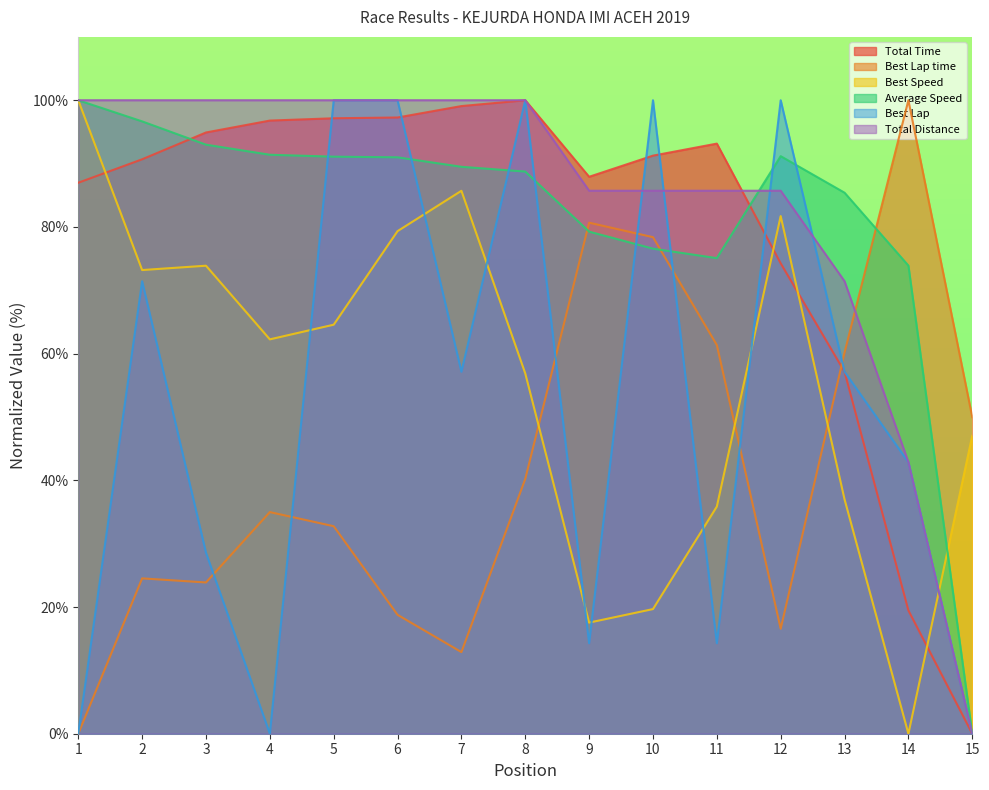

Between which two adjacent categories do Total Time and Best Lap time first intersect?

12 and 13